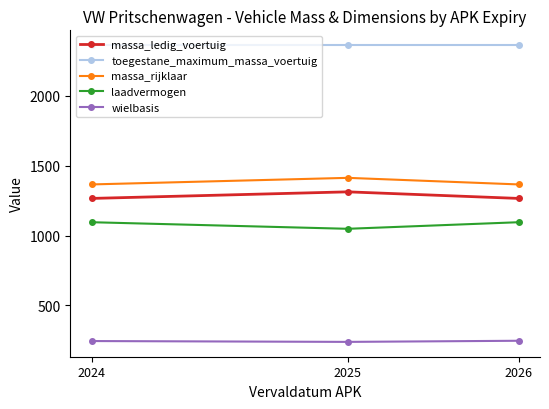

What is the value of the wielbasis point at the 2nd from the left?

240